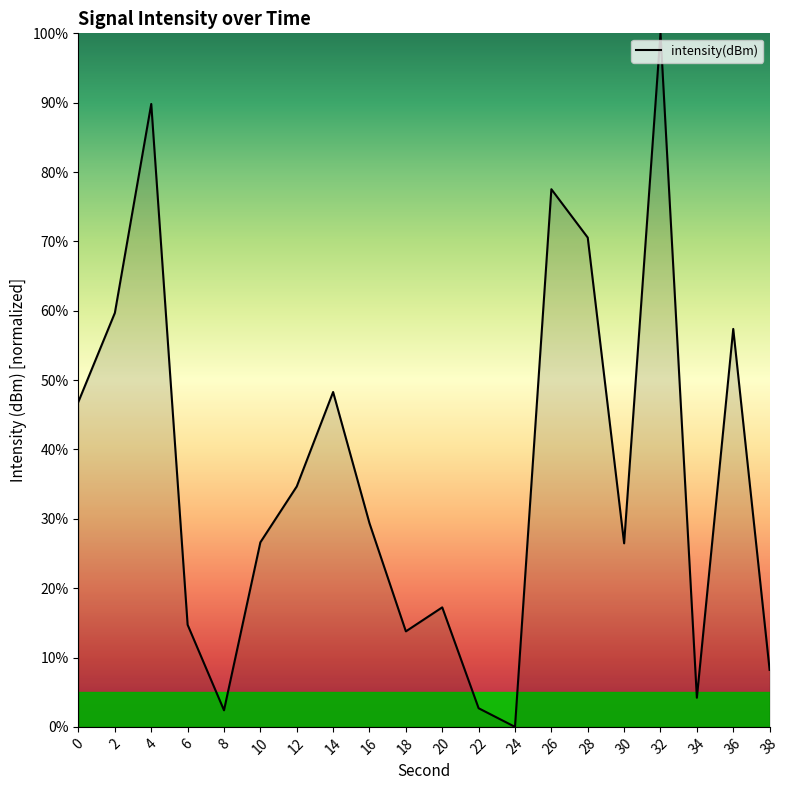

What is the greatest value displayed?

100.0